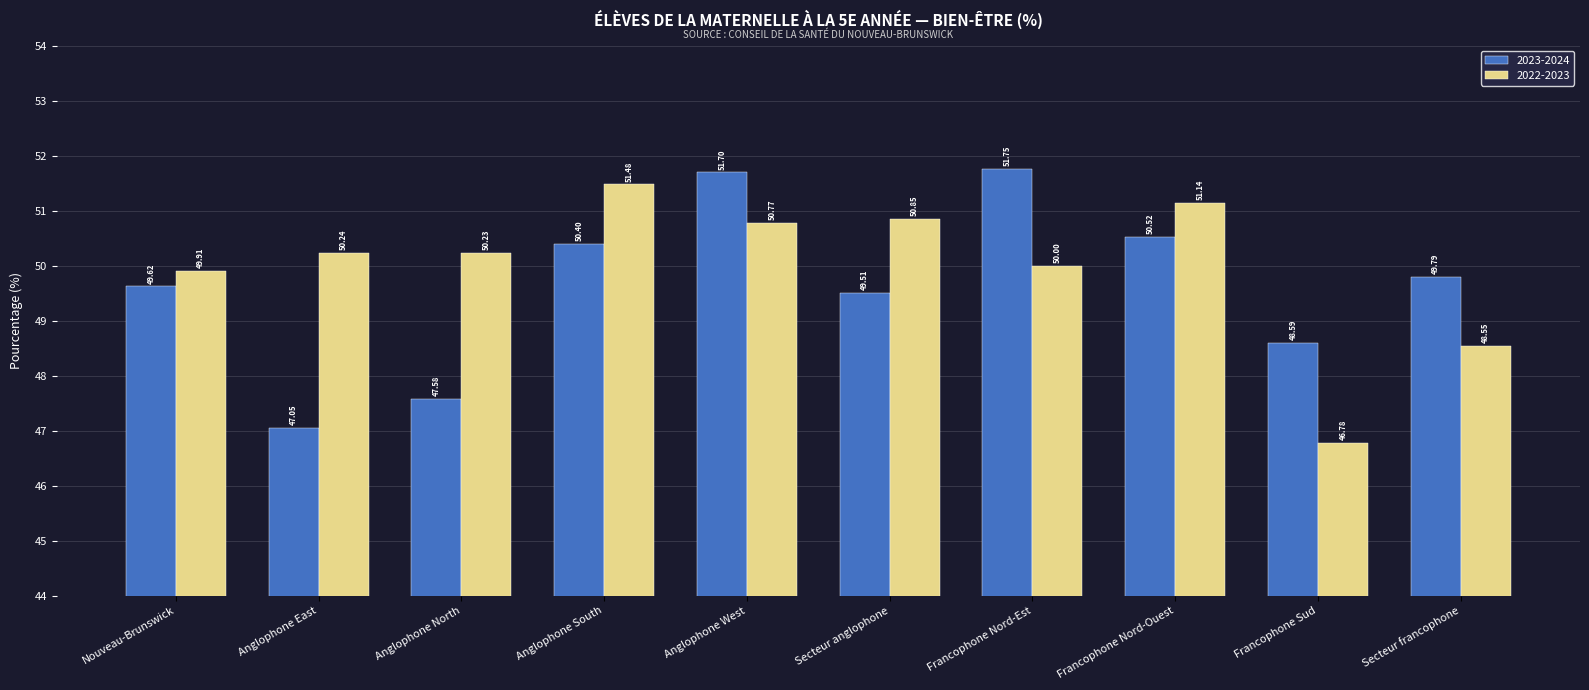

What is the difference between the second highest and minimum values in the 2022-2023 series?

4.4